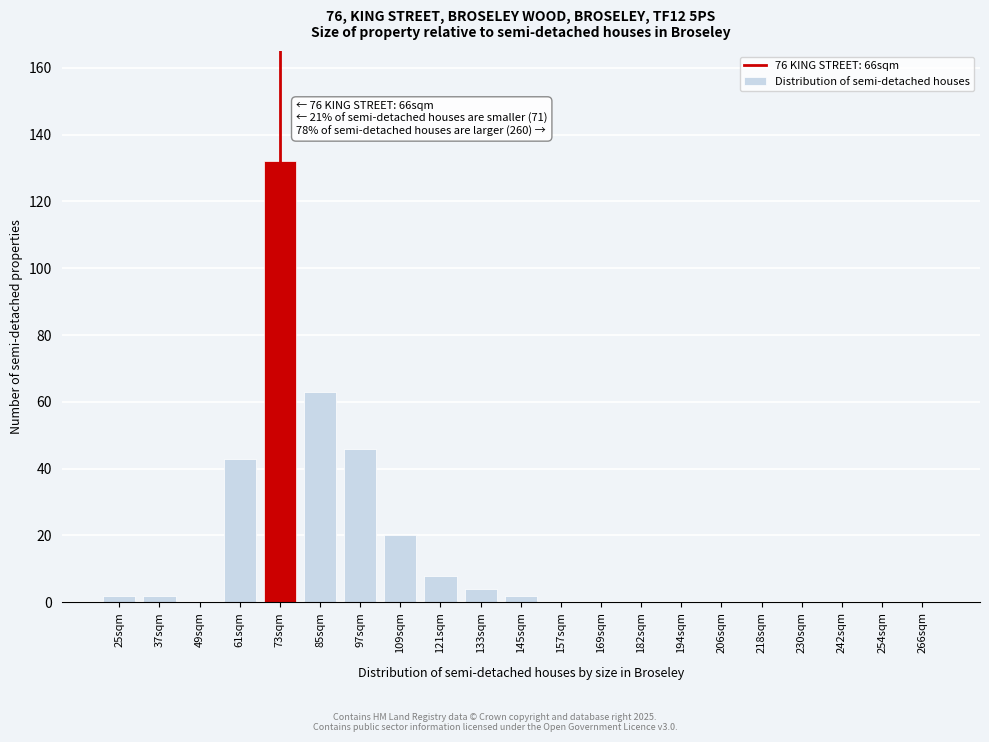

Reading right to left, list all the values displayed in this chart.

266sqm=0	254sqm=0	242sqm=0	230sqm=0	218sqm=0	206sqm=0	194sqm=0	182sqm=0	169sqm=0	157sqm=0	145sqm=2	133sqm=4	121sqm=8	109sqm=20	97sqm=46	85sqm=63	73sqm=132	61sqm=43	49sqm=0	37sqm=2	25sqm=2